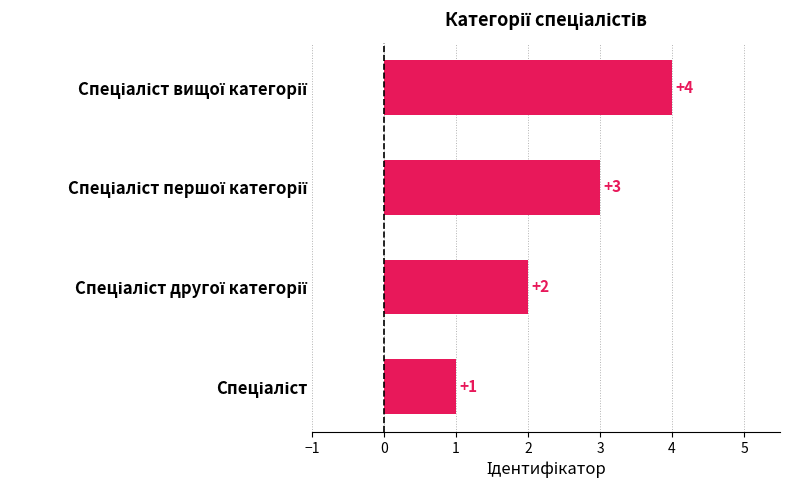

What is the sum of all values?

10